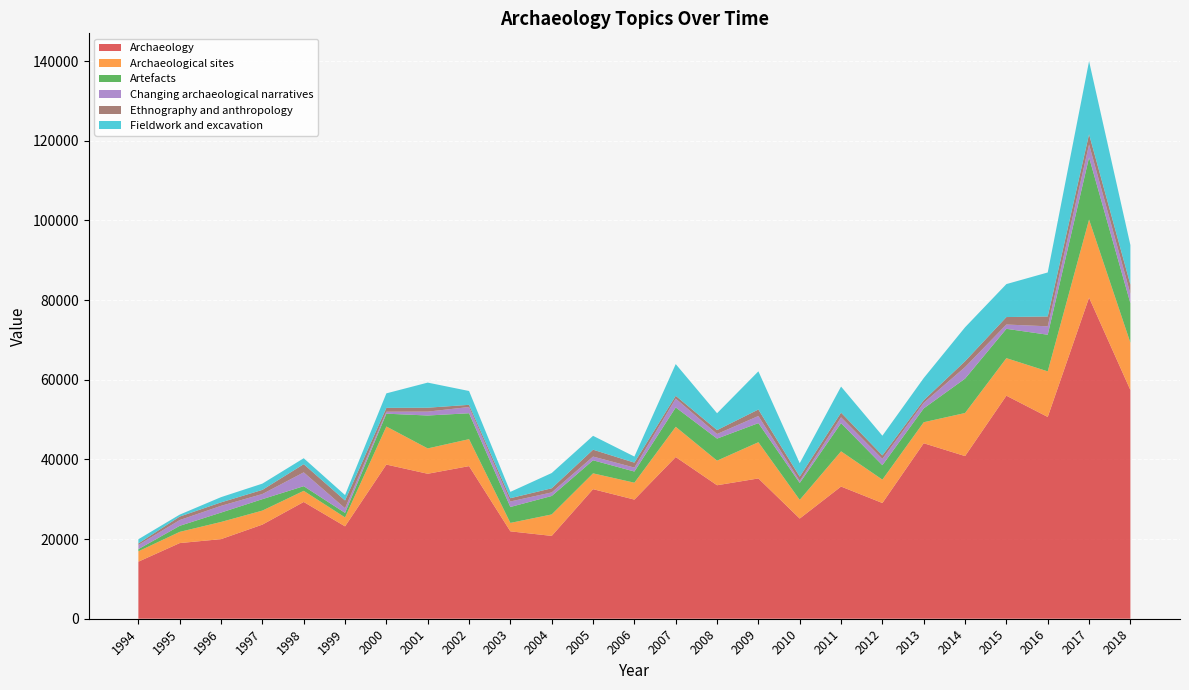

Reading left to right, list all the values displayed in this chart.

Archaeology: 14321.0	18990.7	19984.5	23628.7	29314.8	23194.0	38705.2	36395.2	38314.3	21939.1	20796.1	32528.3	29908.9	40593.3	33511.8	35221.0	25148.2	33185.6	29050.9	44060.9	40836.4	55993.1	50654.9	80615.8	57407.7
Archaeological sites: 2610.5	2816.2	4310.2	3520.4	2796.0	2243.7	9558.7	6364.9	6767.3	2116.4	5388.7	3969.8	4241.5	7594.3	6177.3	9094.4	4695.1	8844.4	5872.1	5272.6	10811.4	9427.0	11449.4	19596.1	11879.0
Artefacts: 543.2	1518.1	2356.1	2871.1	1168.9	1136.8	3217.4	8261.6	6509.0	4003.2	4632.0	3281.7	2808.5	4859.8	5534.6	4793.3	4243.3	7066.4	3628.3	3475.7	8634.5	7368.4	9196.9	15606.5	9919.8
Changing archaeological narratives: 1049.9	1451.9	1693.4	1290.0	3470.0	1162.4	494.6	980.9	1563.5	1384.8	899.5	937.7	989.0	2222.4	1154.8	1790.5	501.0	1478.3	1591.2	1387.3	2896.3	1076.6	2117.1	3254.1	2404.9
Ethnography and anthropology: 381.5	868.2	869.9	1036.4	2054.9	1951.2	964.6	976.9	548.8	817.5	1034.6	1717.8	1242.7	698.2	980.7	1631.1	1083.1	1168.1	861.1	658.2	1471.3	1872.5	2472.8	2562.1	2278.3
Fieldwork and excavation: 1049.9	497.0	1312.3	1573.4	1491.2	1360.3	3643.7	6304.5	3472.8	1589.1	3833.0	3485.9	1526.4	7964.7	4234.9	9584.4	3365.7	6542.3	4949.1	5572.5	8521.5	8279.4	11043.3	18339.0	9926.1